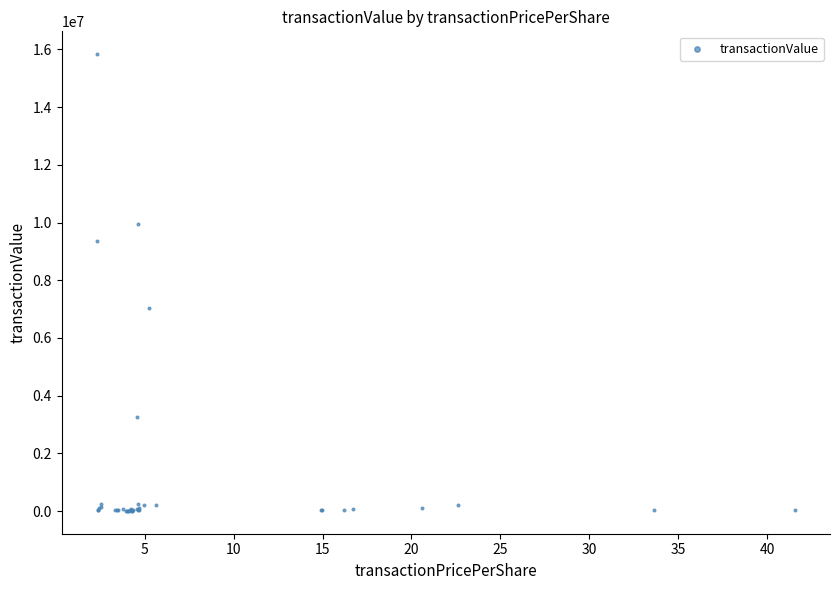

What Y value in the scatter plot is closest to 7920914?

7047910